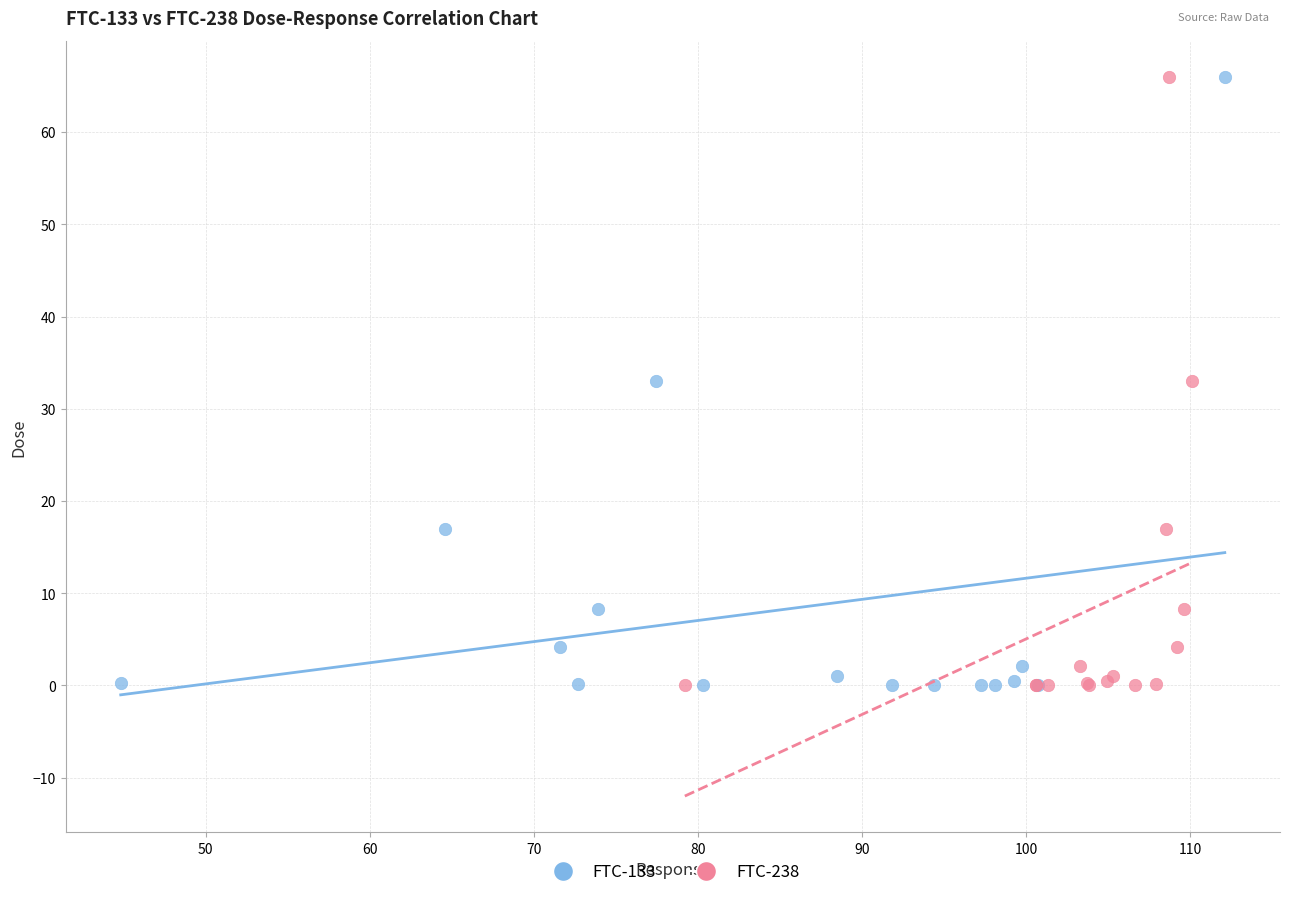

What are all the series names shown in the legend?

FTC-133, FTC-238